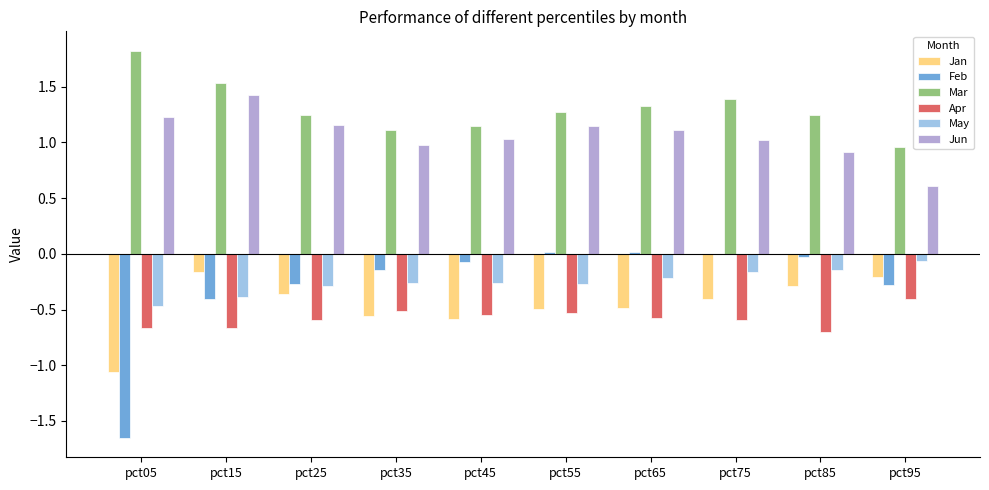

Where is Apr nearest to the value 0?

pct95